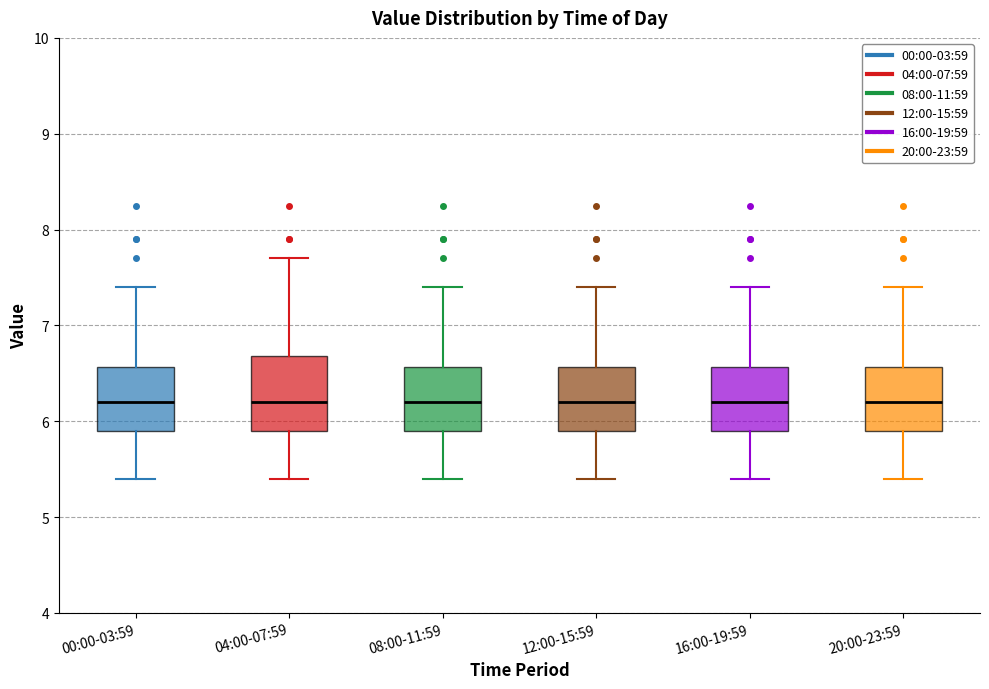

Where is the lower edge of the box for 20:00-23:59 on the y-axis? The values are not printed on the chart, so give them approximately, as read against the axis.

5.9